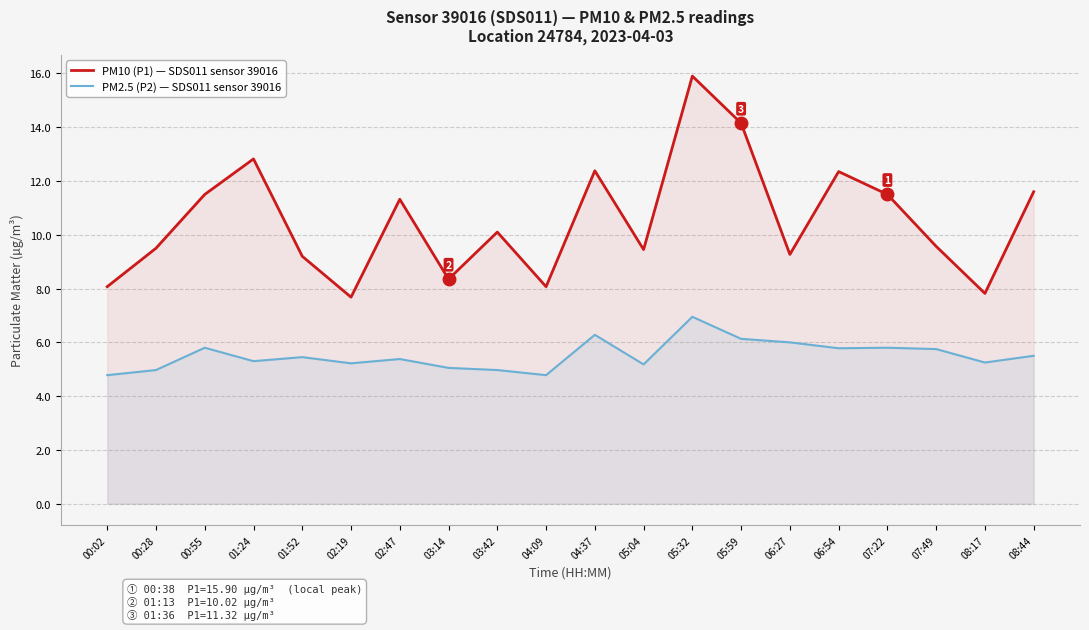

True or false: PM2.5 (P2) — SDS011 sensor 39016 and PM10 (P1) — SDS011 sensor 39016 cross at least once.

False